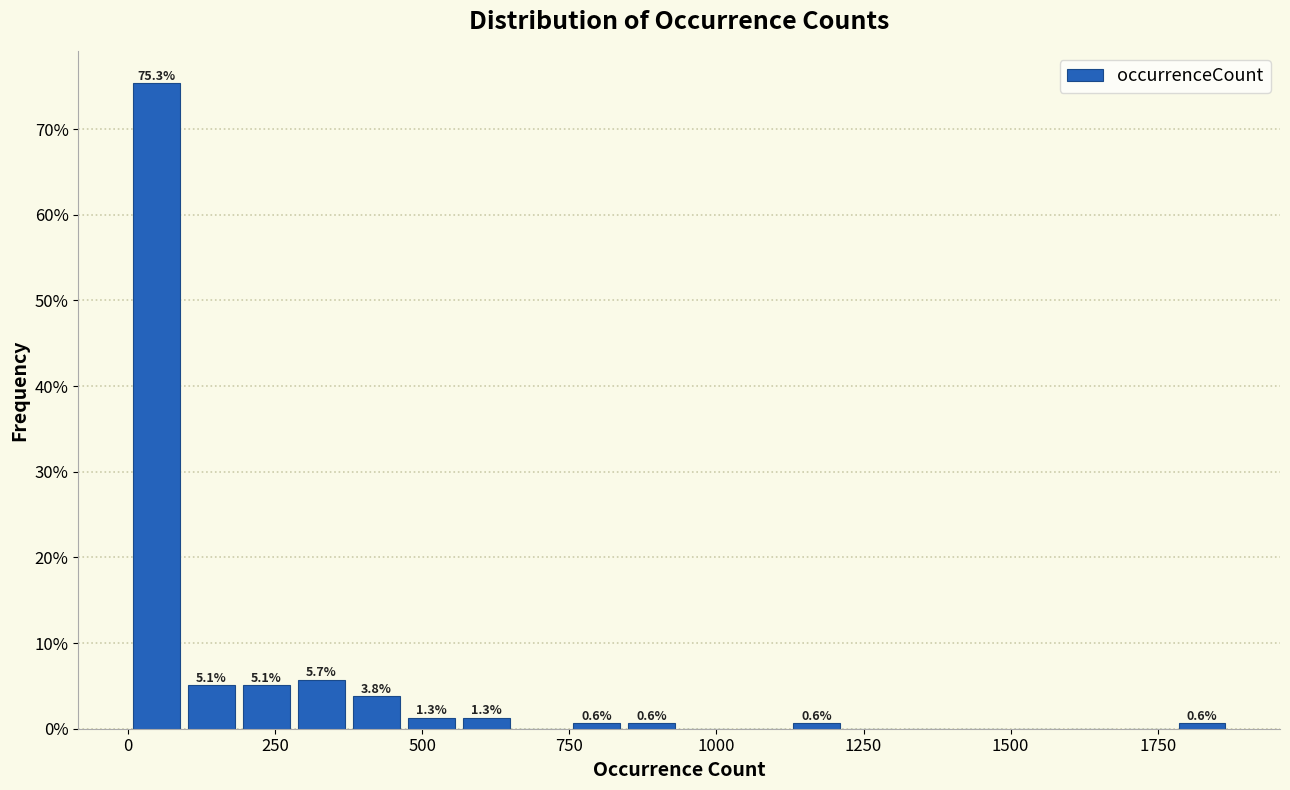

Around what value on the x-axis is the tallest bar? Give the approximate position of its centre, as read against the axis.

50